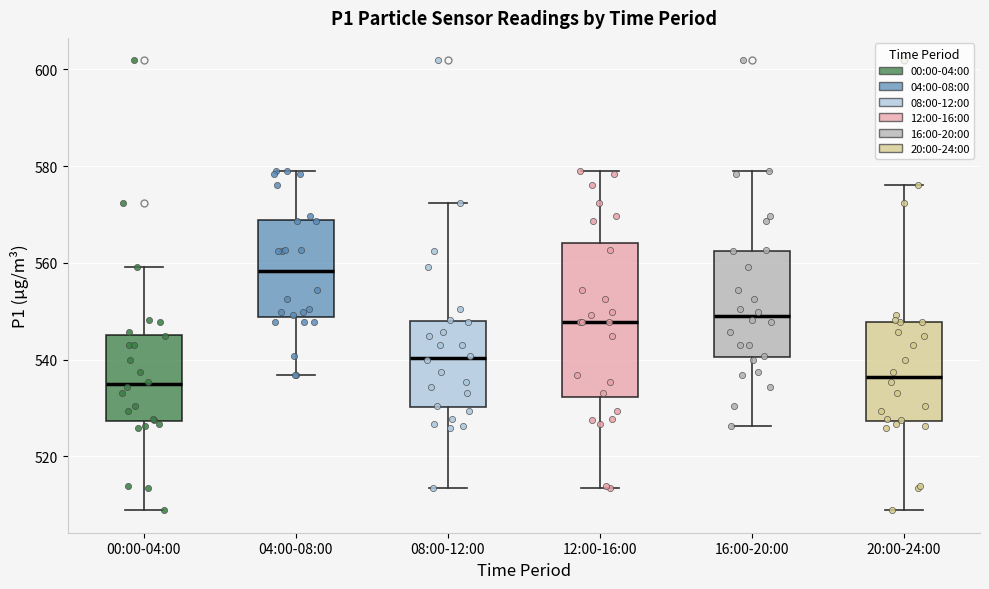

Reading left to right, transcribe this box plot: for each box, give where its median line is, the range the box spans, and where its two whiskers end, as read against the y-axis. The values are not printed on the chart, so give them approximately, as read against the axis.

00:00-04:00: median 534, box 528 to 546, whiskers 508 to 560
04:00-08:00: median 558, box 548 to 568, whiskers 536 to 578
08:00-12:00: median 540, box 530 to 548, whiskers 514 to 572
12:00-16:00: median 548, box 532 to 564, whiskers 514 to 578
16:00-20:00: median 550, box 540 to 562, whiskers 526 to 578
20:00-24:00: median 536, box 528 to 548, whiskers 508 to 576